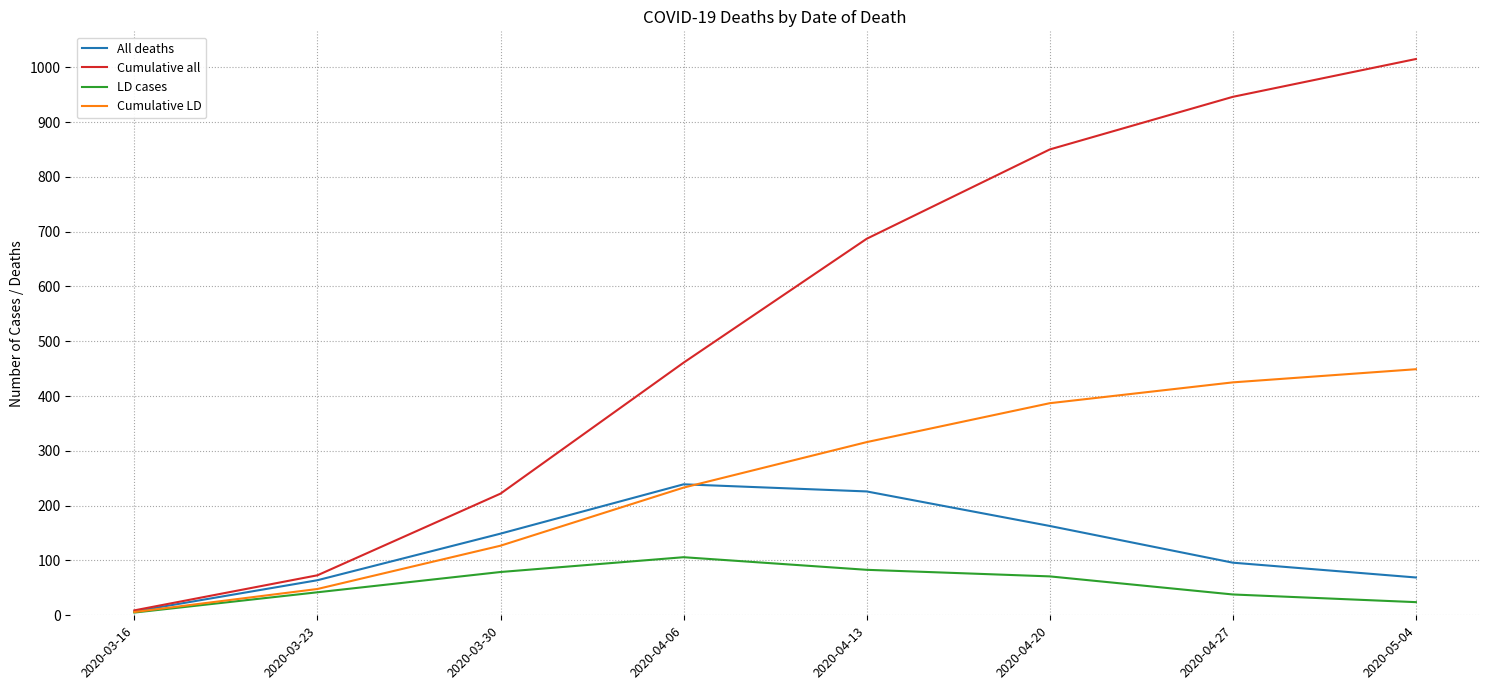

Is it true that Cumulative LD equals 316 at 2020-04-13?

True